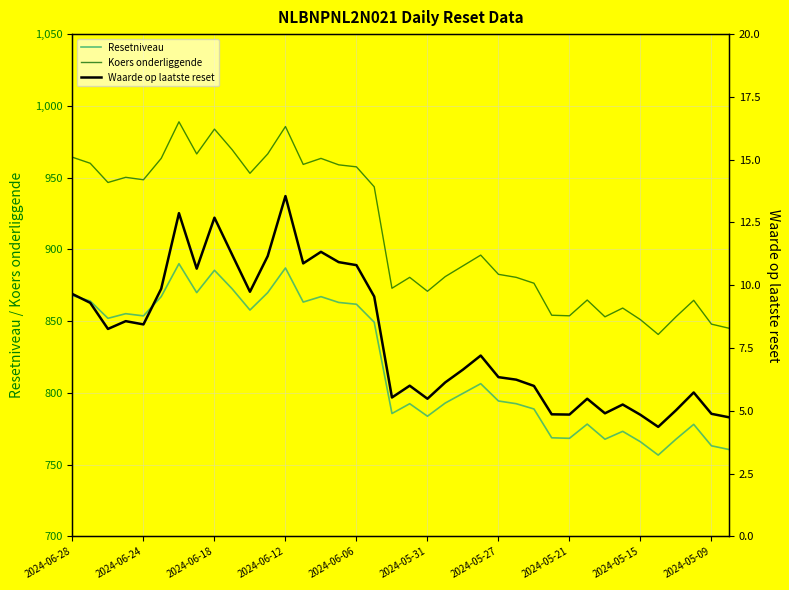

True or false: Resetniveau and Koers onderliggende cross at least once.

False